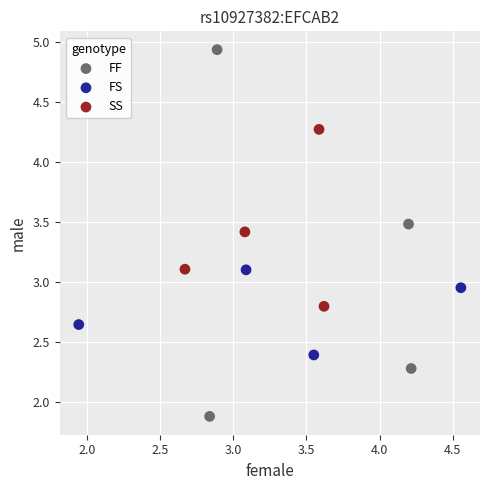

Which series reaches the maximum Y coordinate?

FF